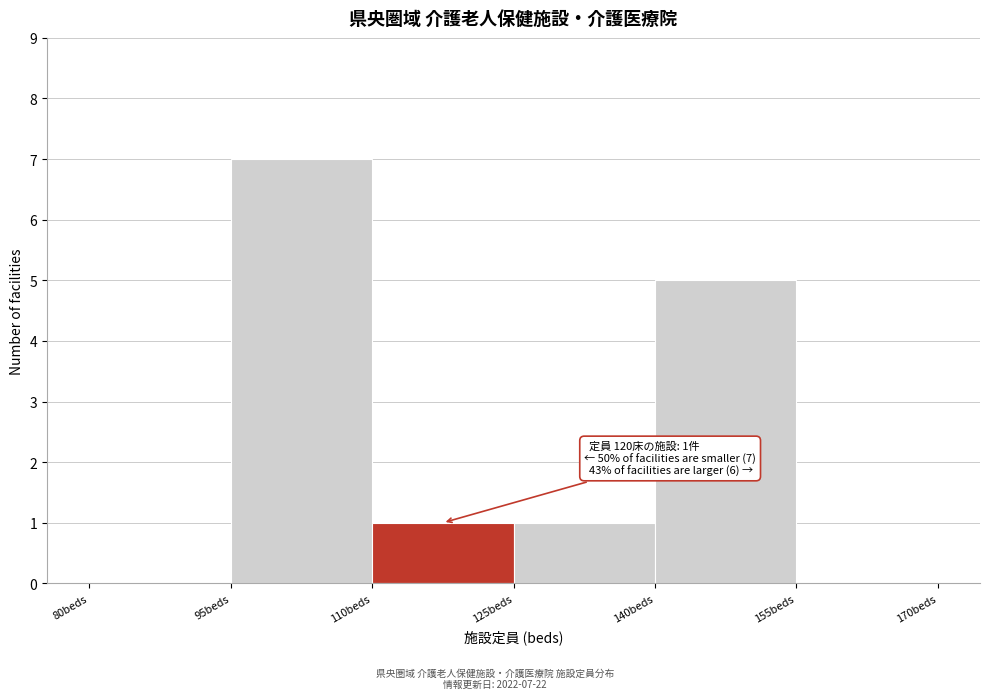

Which range on the x-axis has the tallest bar?

95 to 110